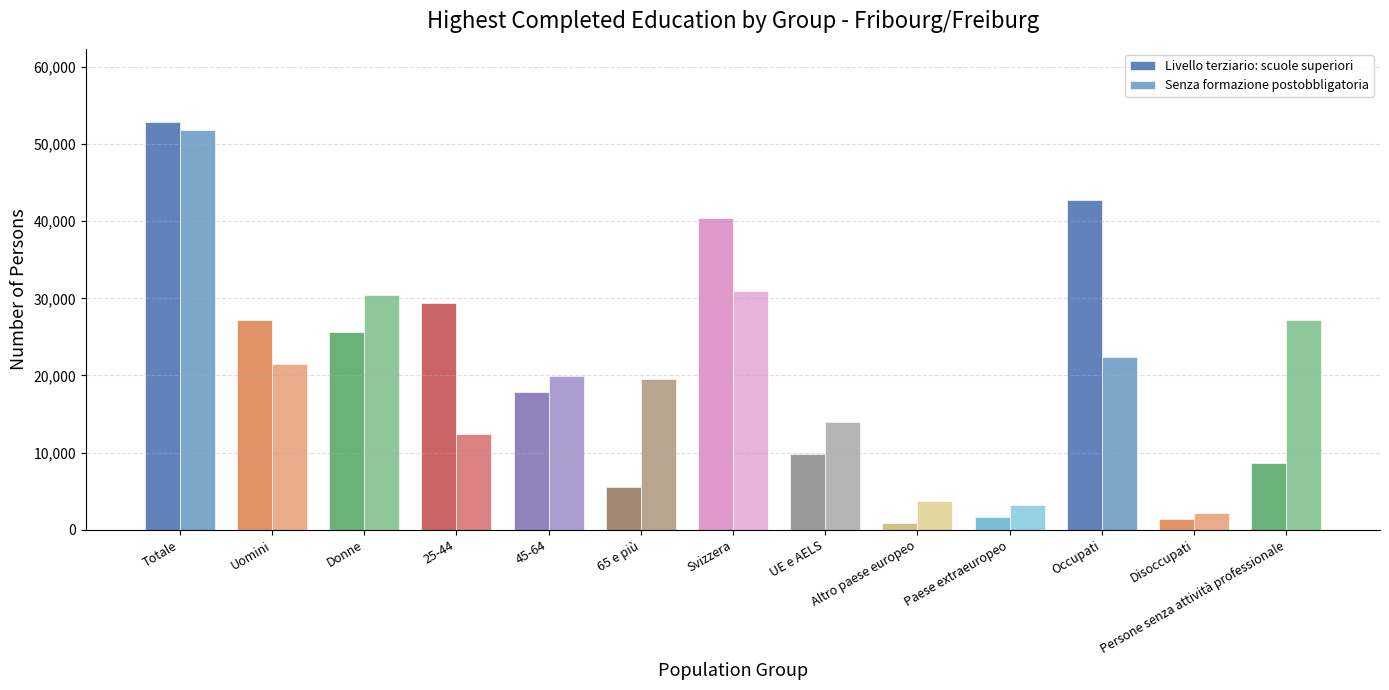

At which category is the sum across all series the highest?

Totale